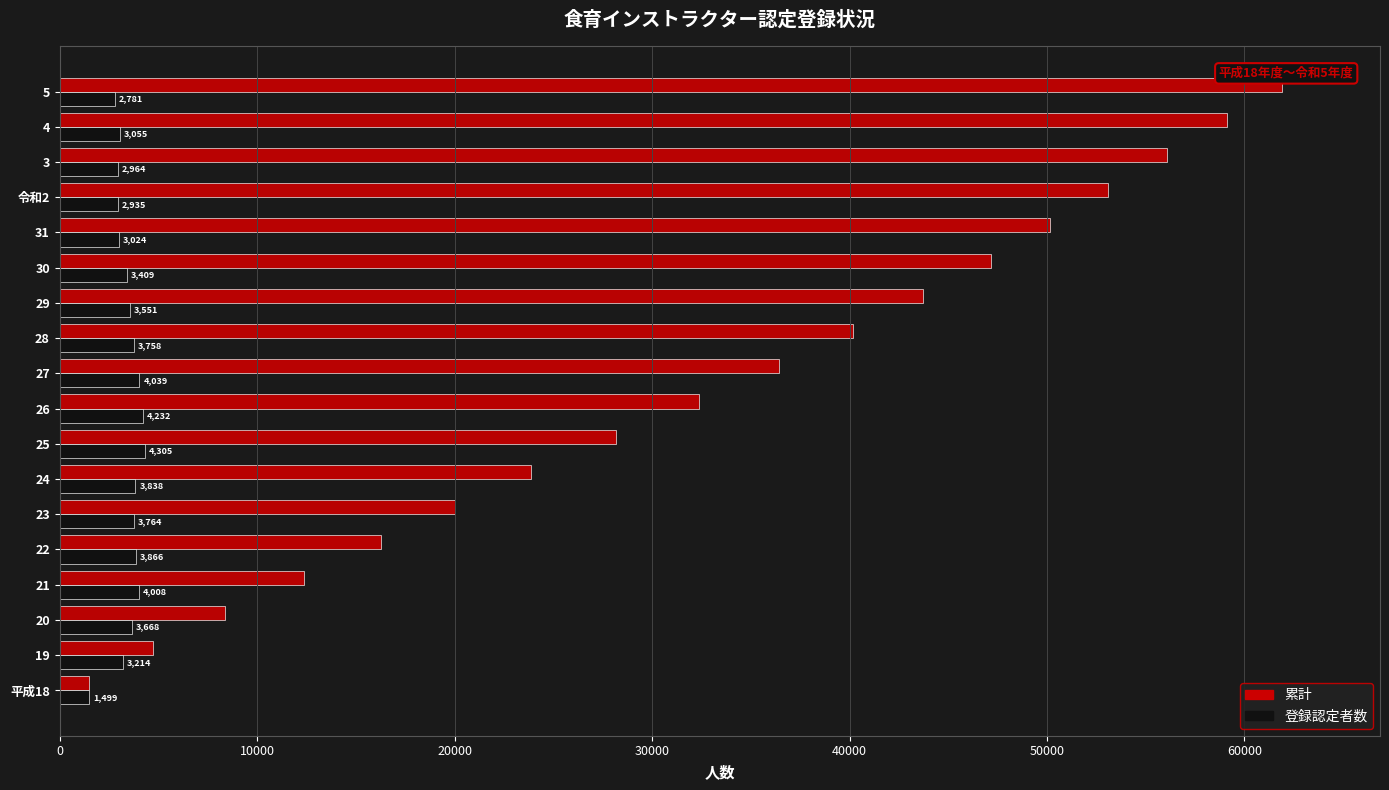

At how many categories does at least one series exceed 55682?

3